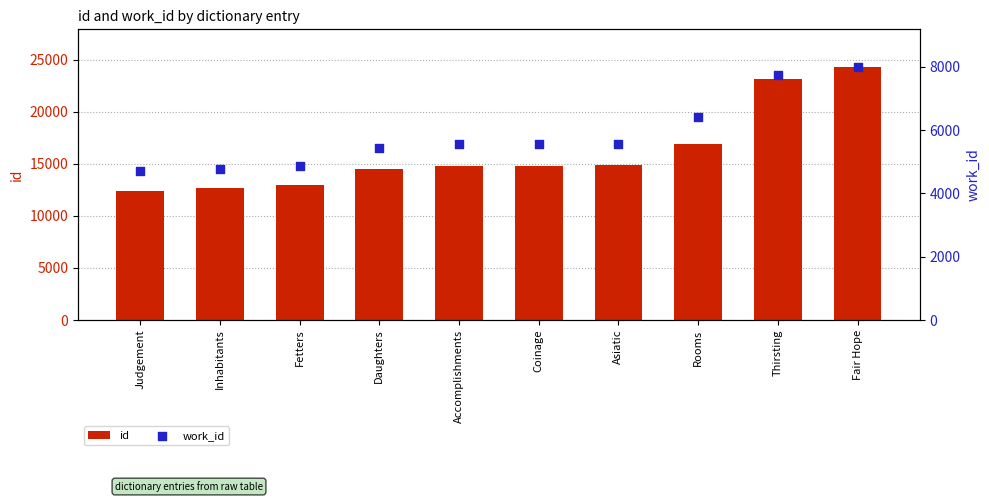

Which series reaches the minimum Y coordinate?

work_id